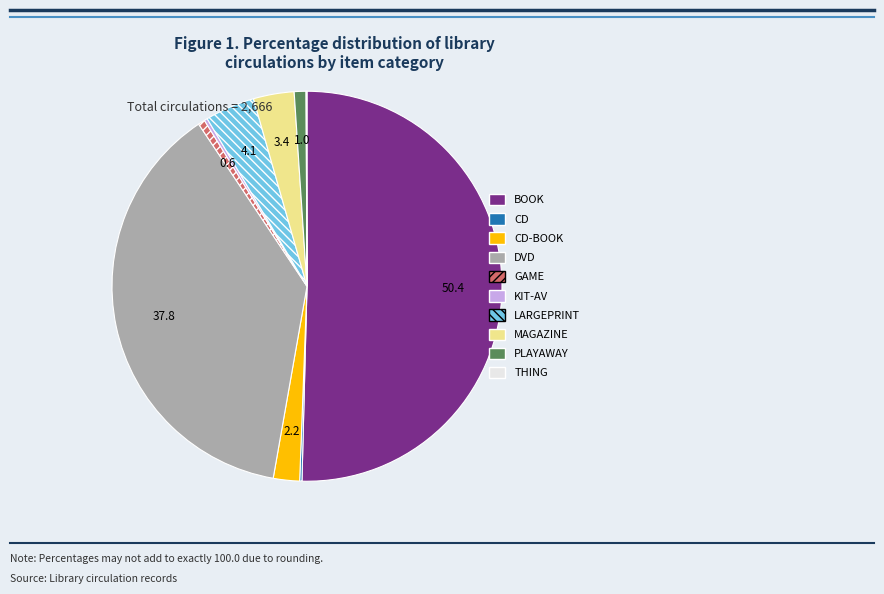

Approximately how many times larger is the value at BOOK compared to DVD?

1.3